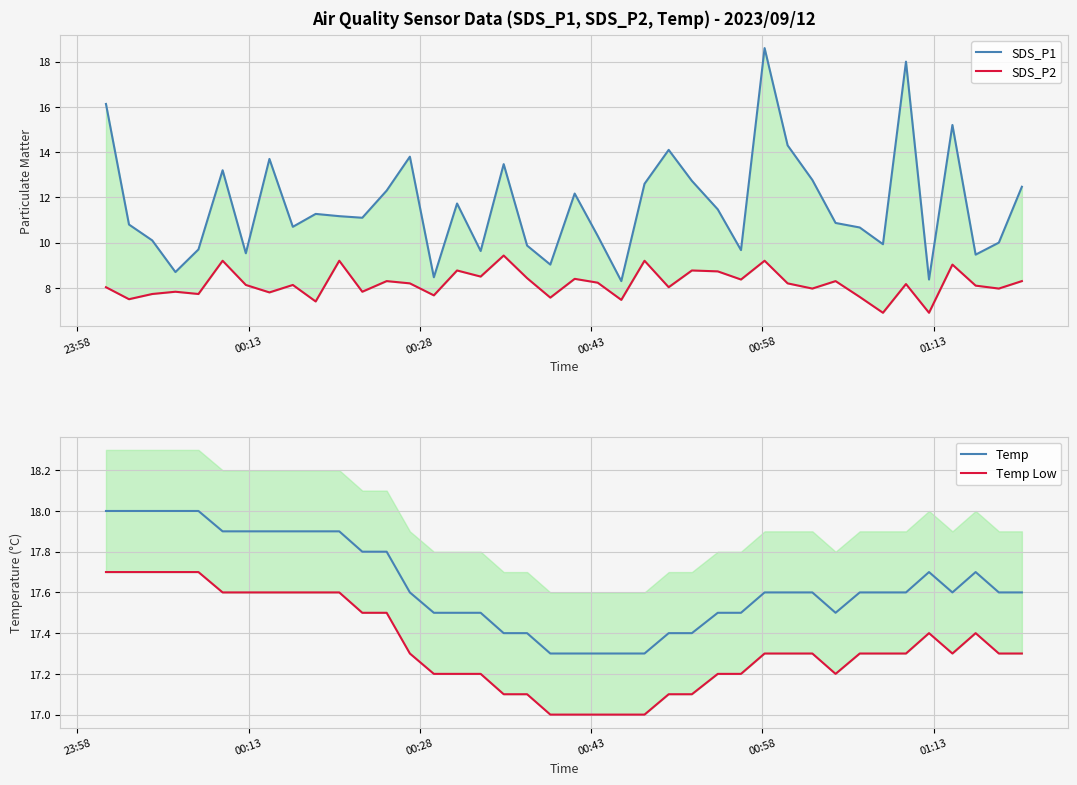

What is the minimum value for Temp?

17.3